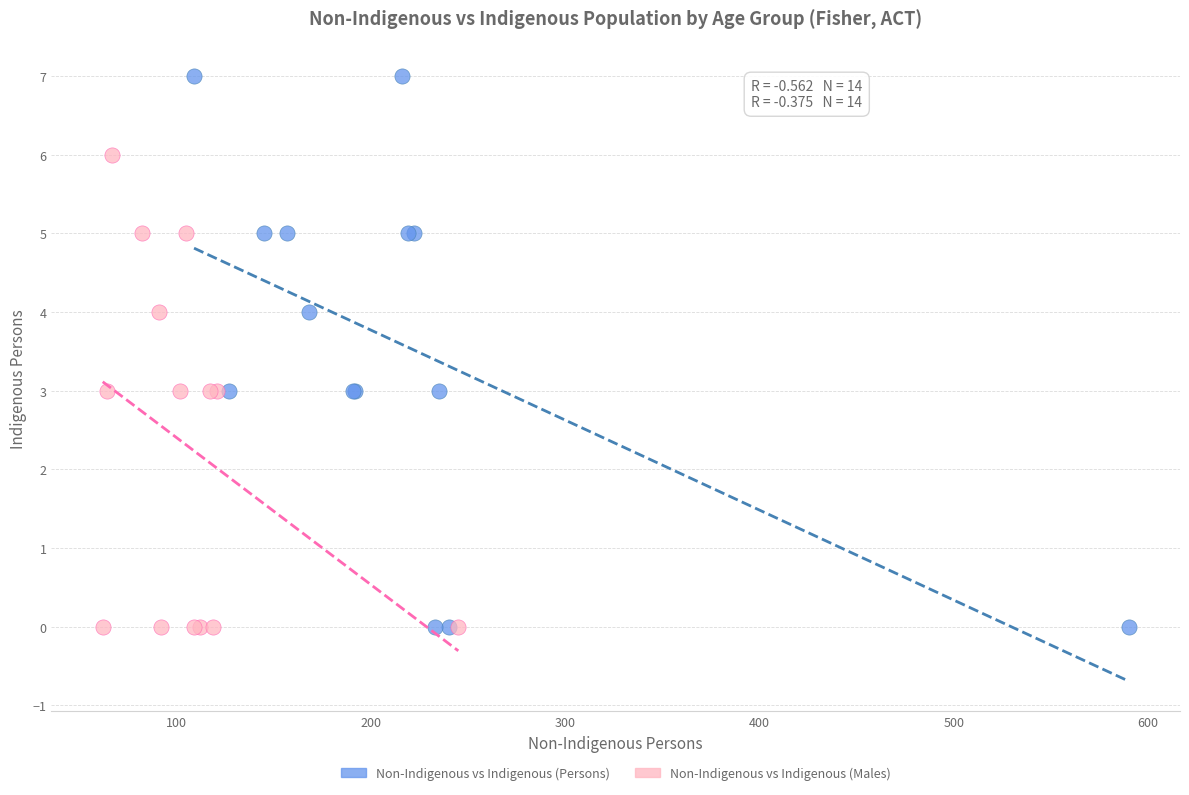

Which series contains the highest Y value?

Non-Indigenous vs Indigenous (Persons)